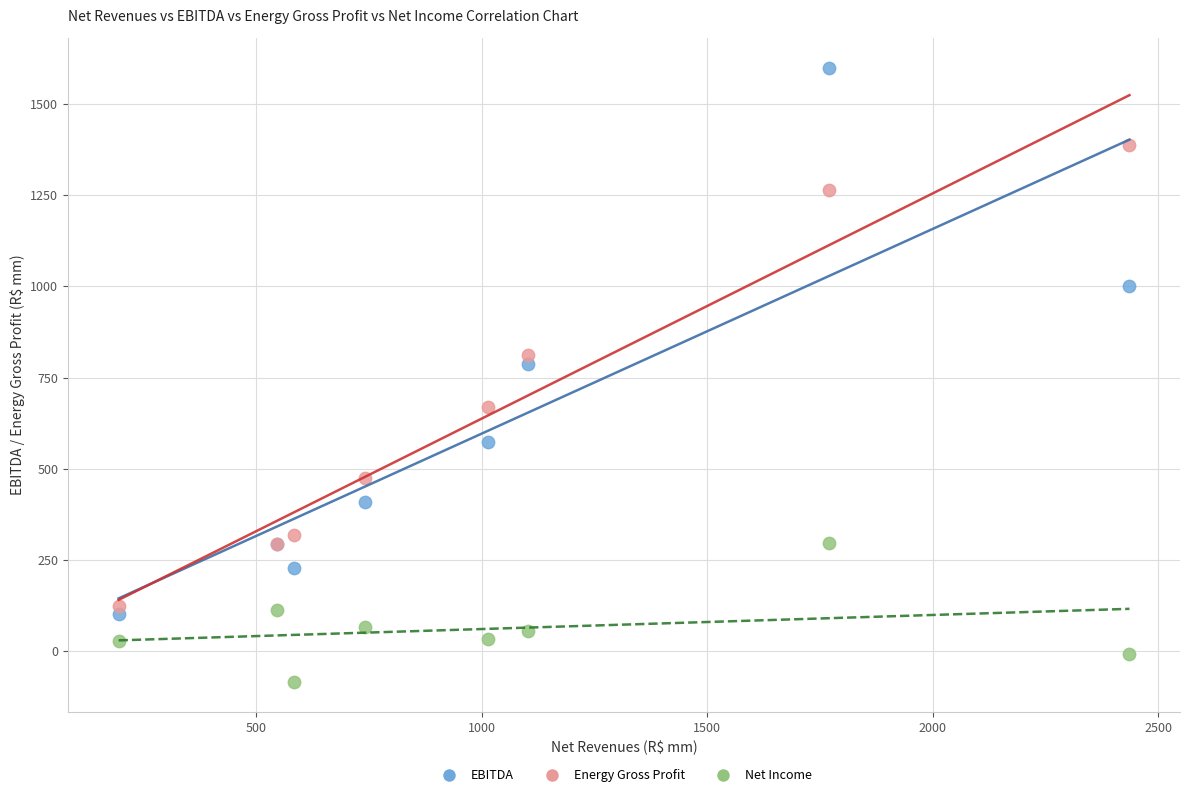

Which series contains the highest Y value?

EBITDA